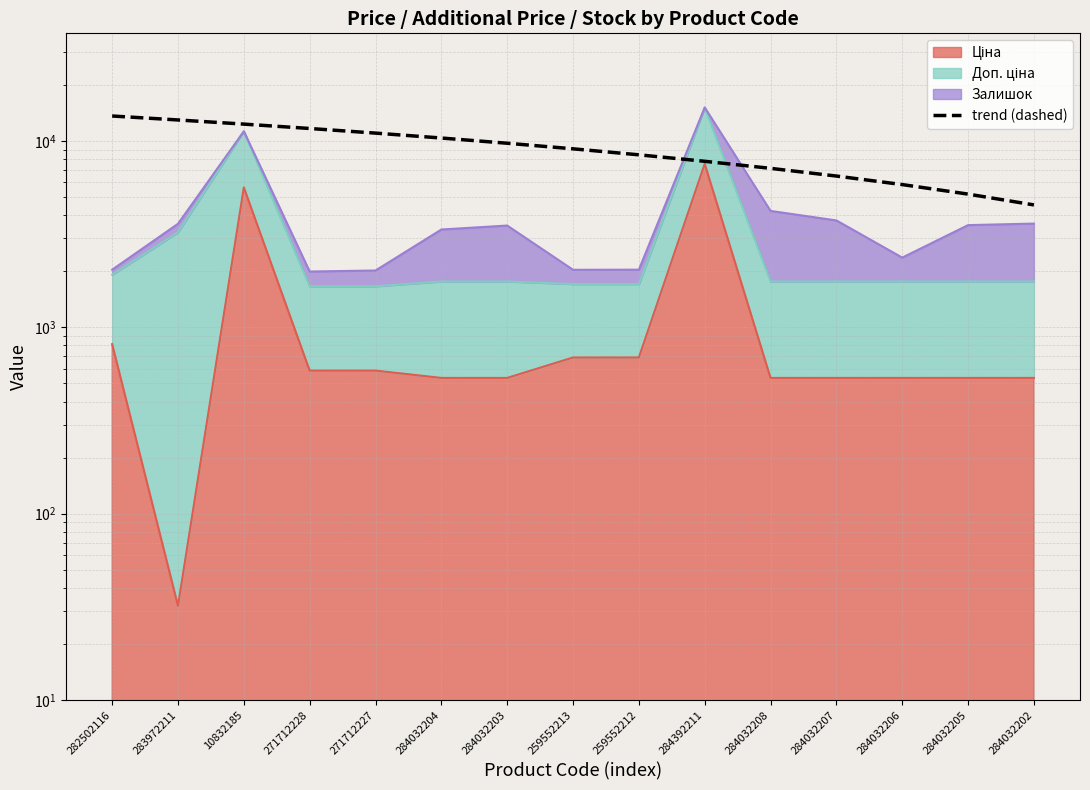

Which label corresponds to the smallest value in the chart?

284032202